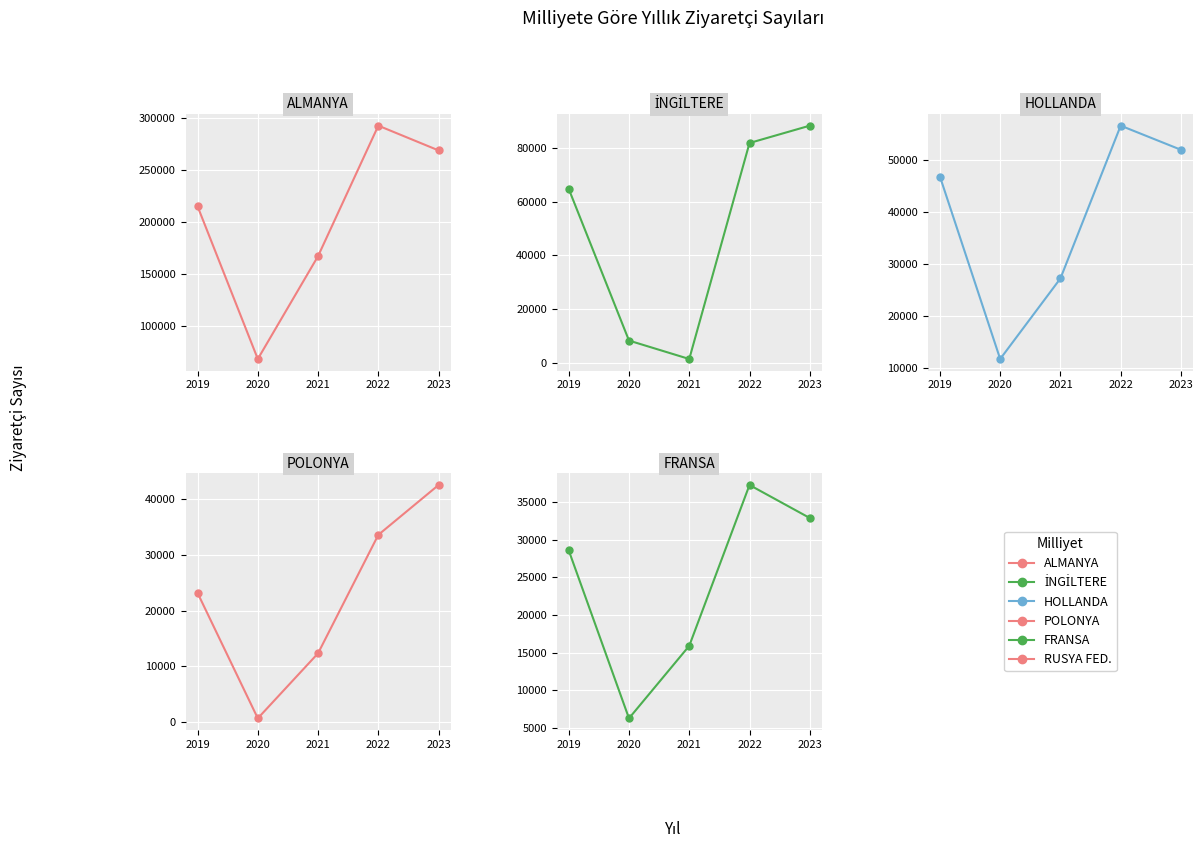

List the labels in order of İNGİLTERE value, smallest first.

2021, 2020, 2019, 2022, 2023